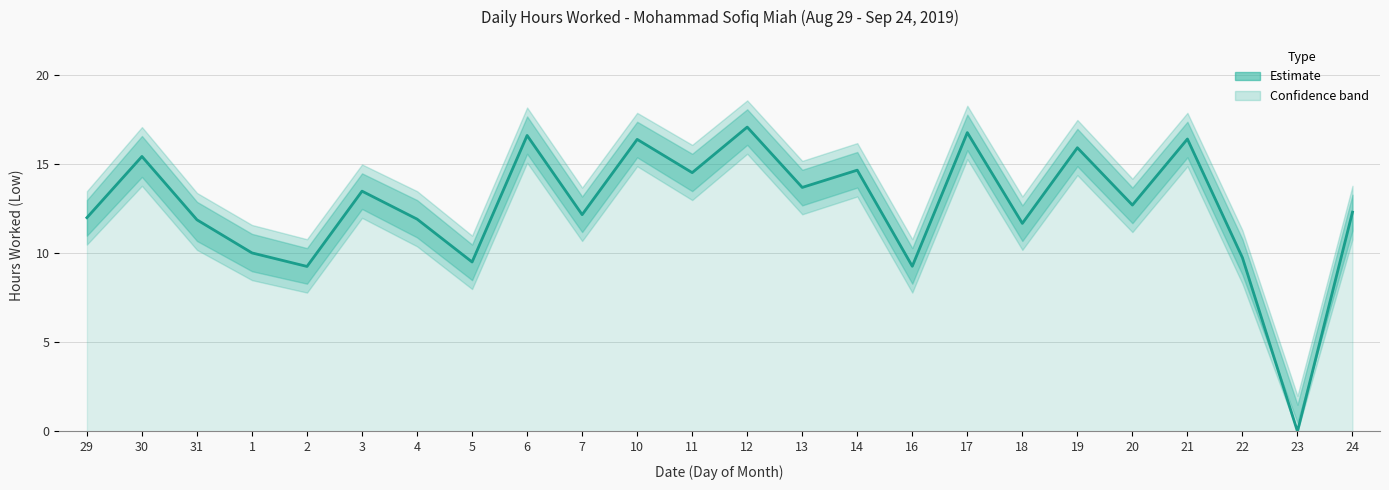

What is the change in value from 31 to 2?

-2.6